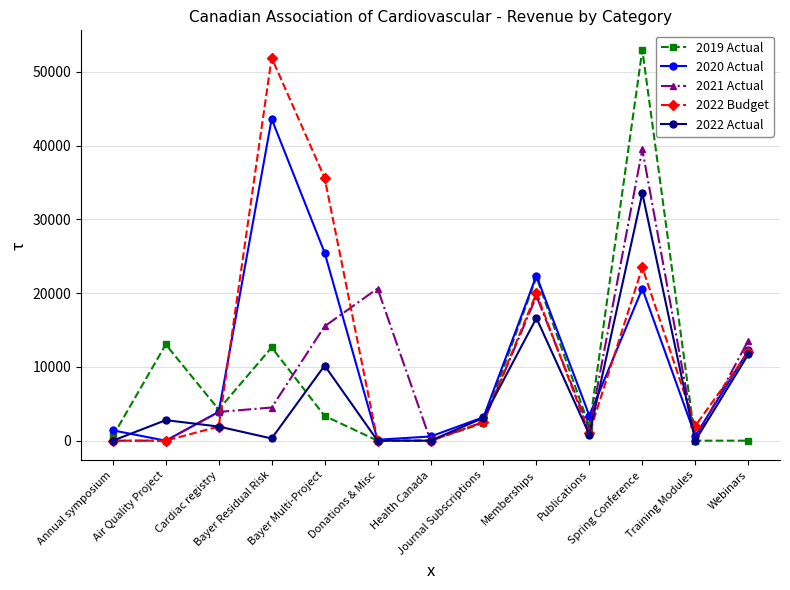

What is the average value of the 2021 Actual series?

9336.8